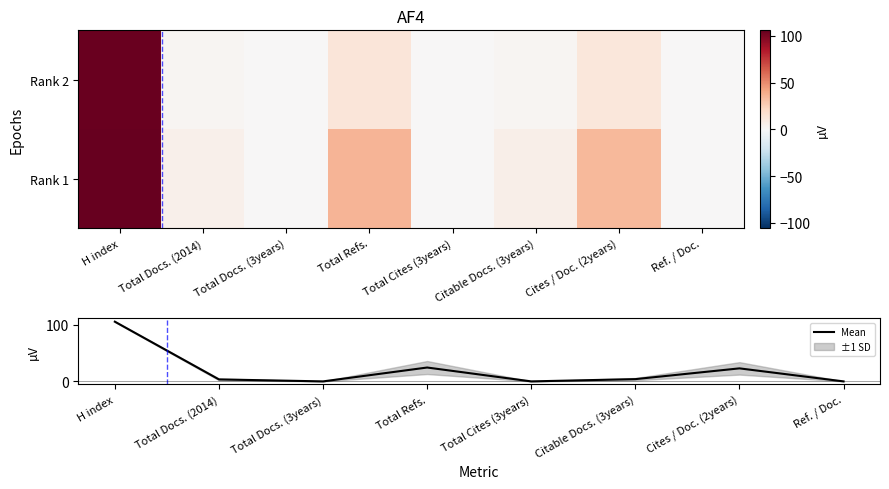

Reading left to right, extract all data points from this chart.

Rank 1: H index=106.0	Total Docs. (2014)=5.0	Total Docs. (3years)=0.0	Total Refs.=36.0	Total Cites (3years)=0.0	Citable Docs. (3years)=6.0	Cites / Doc. (2years)=34.0	Ref. / Doc.=0.0
Rank 2: H index=105.0	Total Docs. (2014)=2.0	Total Docs. (3years)=0.0	Total Refs.=13.0	Total Cites (3years)=0.0	Citable Docs. (3years)=2.0	Cites / Doc. (2years)=12.0	Ref. / Doc.=0.0
Mean: H index=105.5	Total Docs. (2014)=3.5	Total Docs. (3years)=0.0	Total Refs.=24.5	Total Cites (3years)=0.0	Citable Docs. (3years)=4.0	Cites / Doc. (2years)=23.0	Ref. / Doc.=0.0